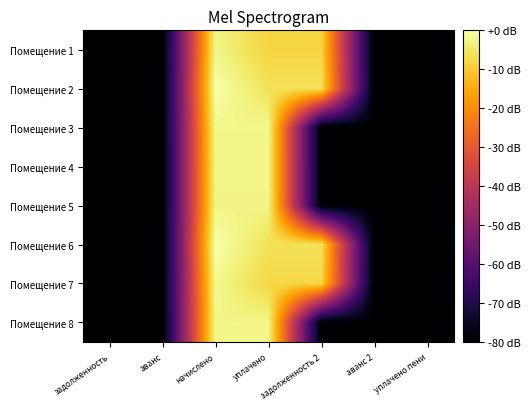

Reading left to right, transcribe all the data shown in this chart.

Помещение 1: задолженность=-80.0	аванс=-80.0	начислено=-2.4	уплачено=-8.4	задолженность 2=-8.4	аванс 2=-80.0	уплачено пени=-80.0
Помещение 2: задолженность=-80.0	аванс=-80.0	начислено=-0.0	уплачено=-6.1	задолженность 2=-6.1	аванс 2=-80.0	уплачено пени=-80.0
Помещение 3: задолженность=-80.0	аванс=-80.0	начислено=-2.2	уплачено=-2.2	задолженность 2=-80.0	аванс 2=-80.0	уплачено пени=-80.0
Помещение 4: задолженность=-80.0	аванс=-80.0	начислено=-2.4	уплачено=-2.4	задолженность 2=-80.0	аванс 2=-80.0	уплачено пени=-80.0
Помещение 5: задолженность=-80.0	аванс=-80.0	начислено=-2.6	уплачено=-2.6	задолженность 2=-80.0	аванс 2=-80.0	уплачено пени=-80.0
Помещение 6: задолженность=-80.0	аванс=-80.0	начислено=0.0	уплачено=-6.0	задолженность 2=-6.0	аванс 2=-80.0	уплачено пени=-80.0
Помещение 7: задолженность=-80.0	аванс=-80.0	начислено=-1.8	уплачено=-7.9	задолженность 2=-7.9	аванс 2=-80.0	уплачено пени=-80.0
Помещение 8: задолженность=-80.0	аванс=-80.0	начислено=-2.4	уплачено=-2.4	задолженность 2=-80.0	аванс 2=-80.0	уплачено пени=-80.0